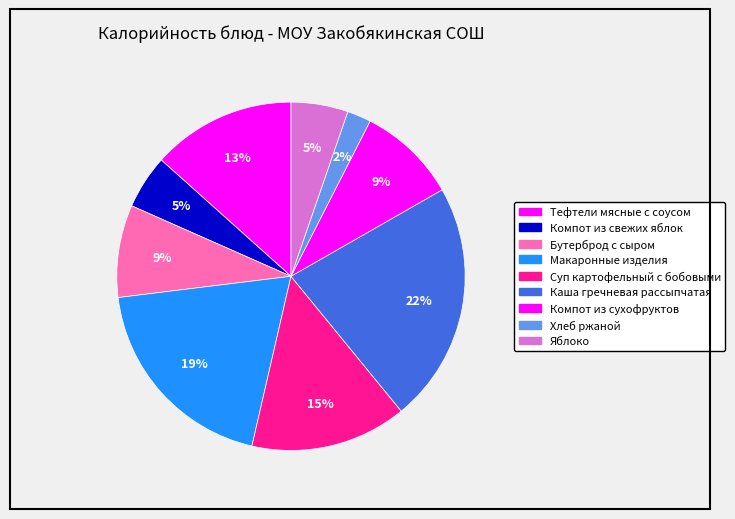

Count the number of slices in the pie.

9